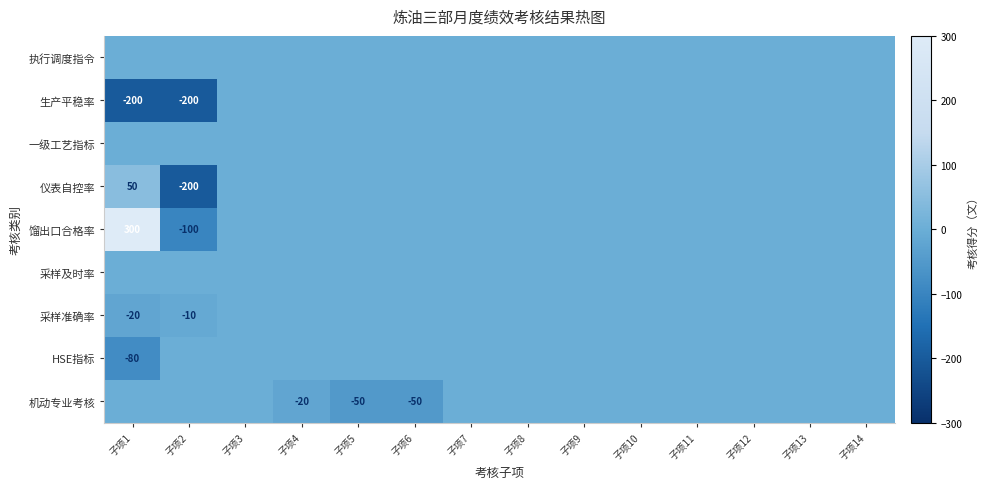

Rank the categories by 采样准确率 value from lowest to highest.

子项1, 子项2, 子项3, 子项4, 子项5, 子项6, 子项7, 子项8, 子项9, 子项10, 子项11, 子项12, 子项13, 子项14